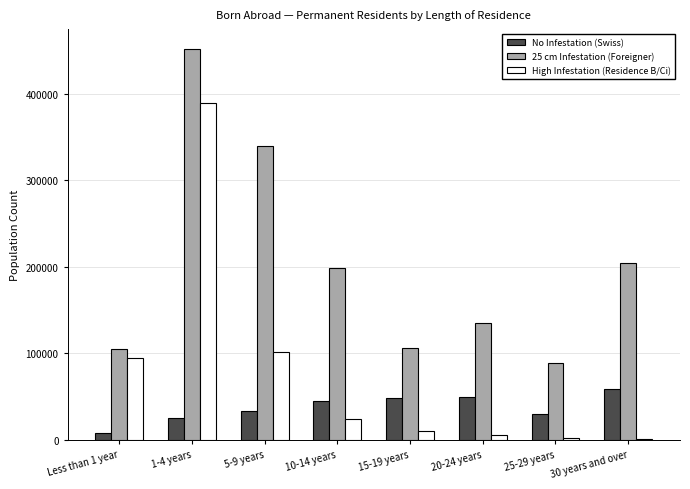

What is the greatest value displayed?

452164